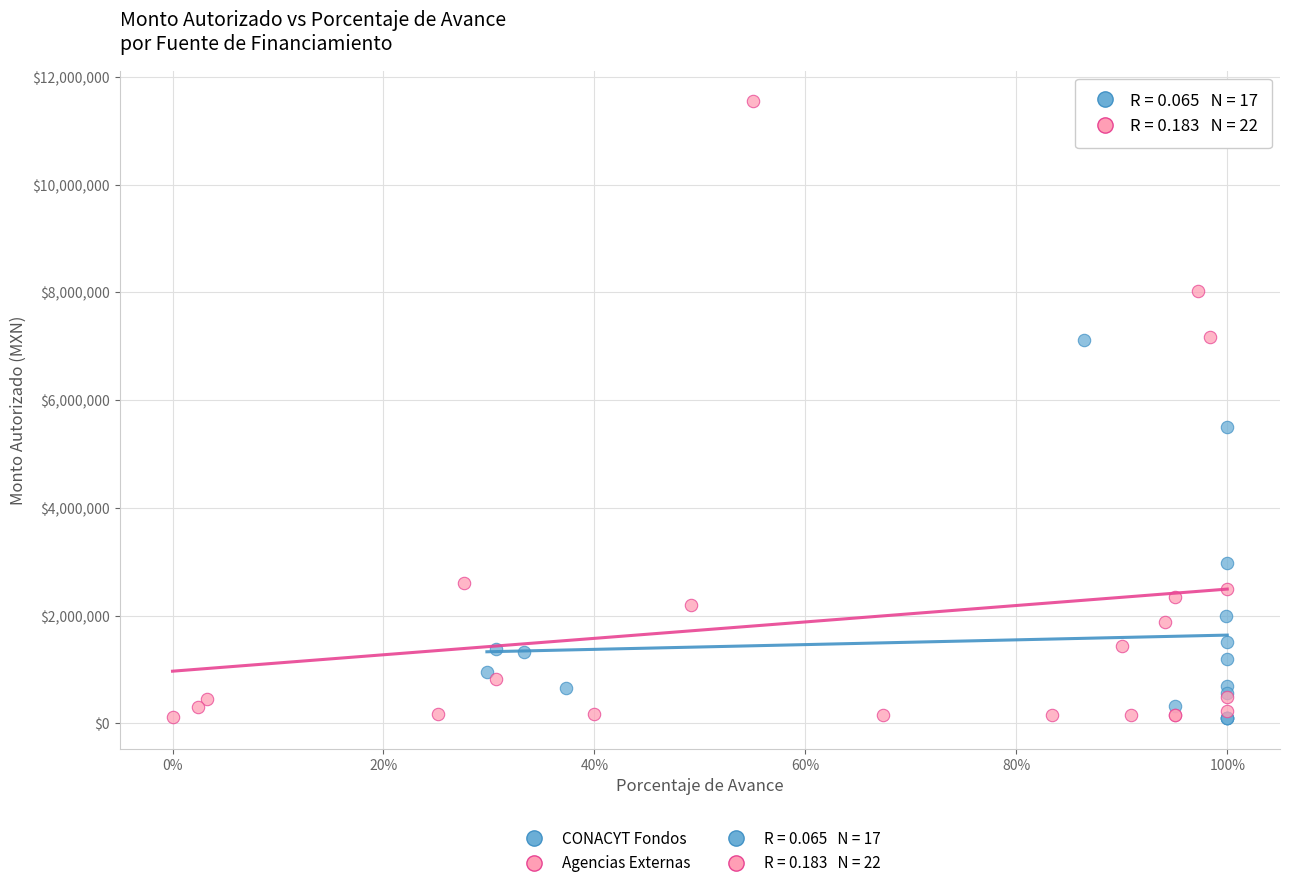

Which series has the widest spread of Y values?

Agencias Externas